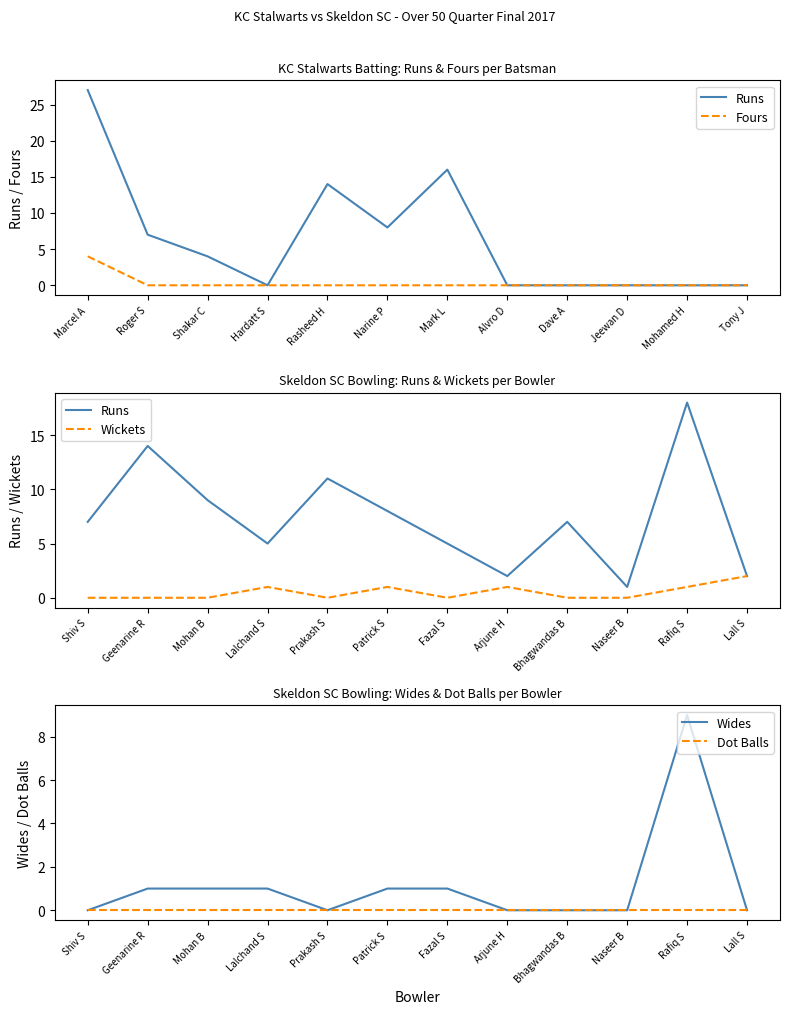

What is the highest value of the Wides series?

9